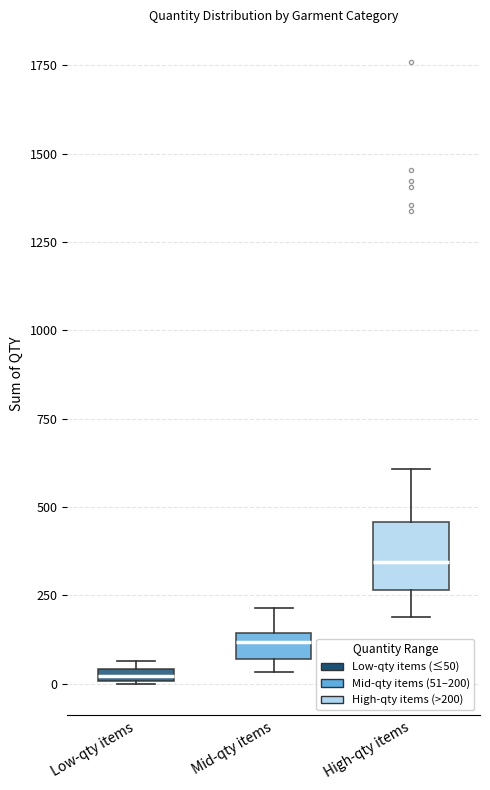

Where is the upper edge of the box for Mid-qty items on the y-axis? The values are not printed on the chart, so give them approximately, as read against the axis.

150